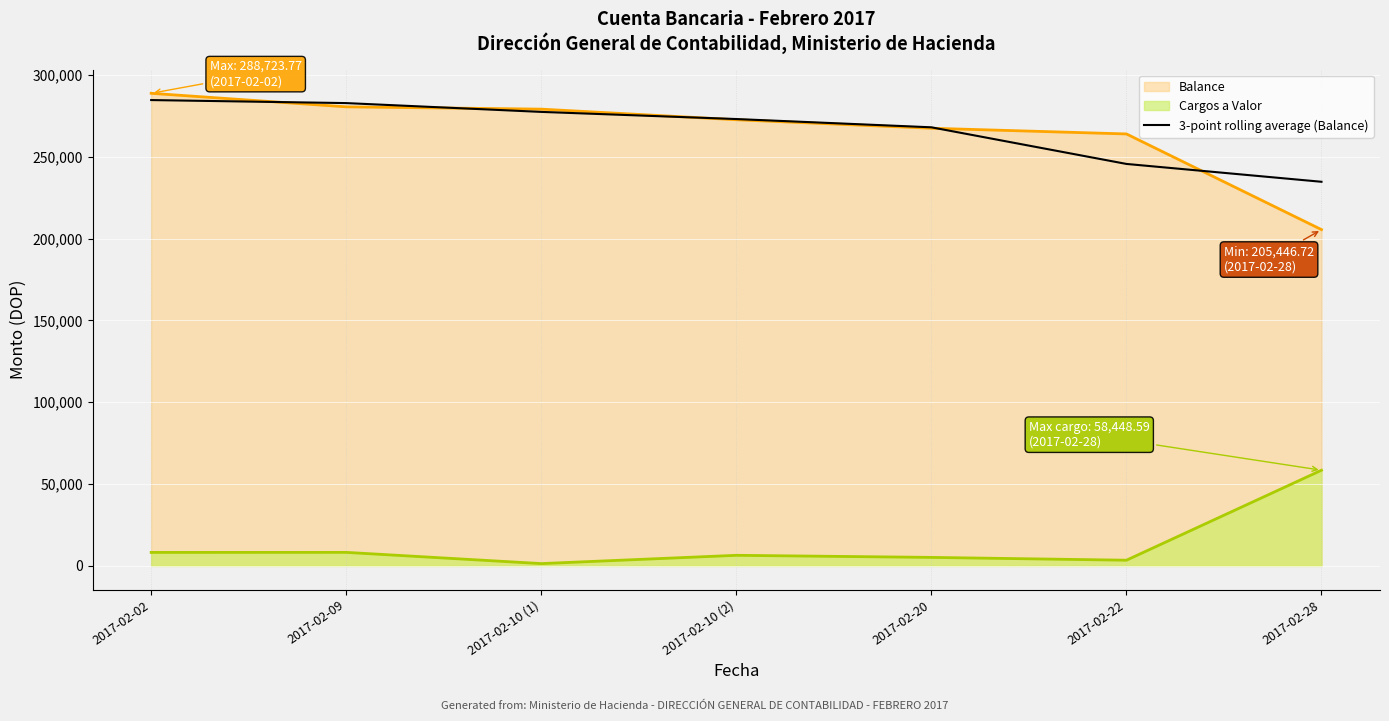

What is the spread (max minus min) of values at 2017-02-28?

176222.4